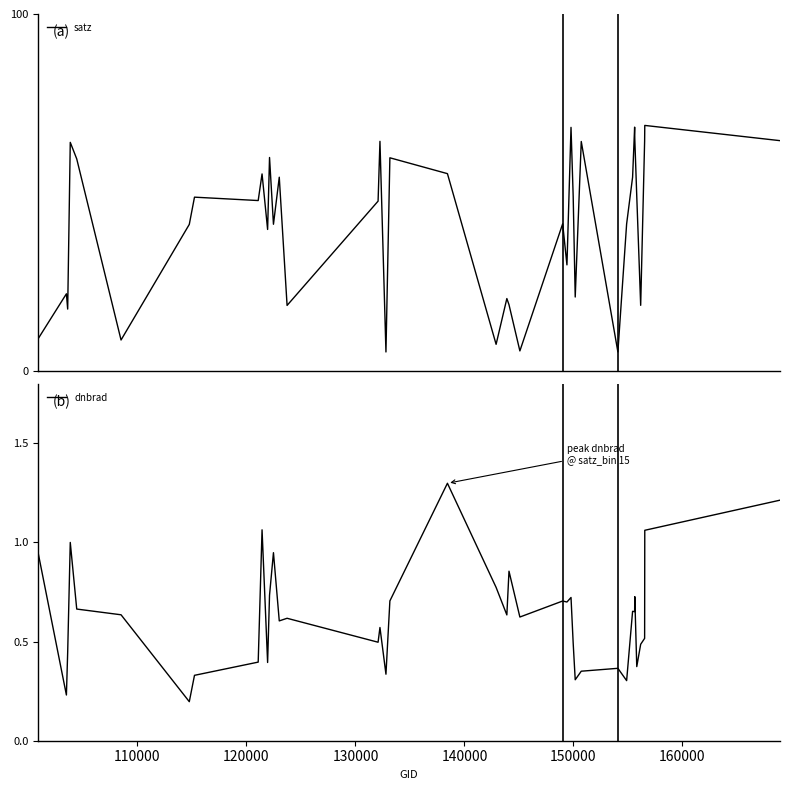

True or false: dnbrad and satz intersect in this chart.

False